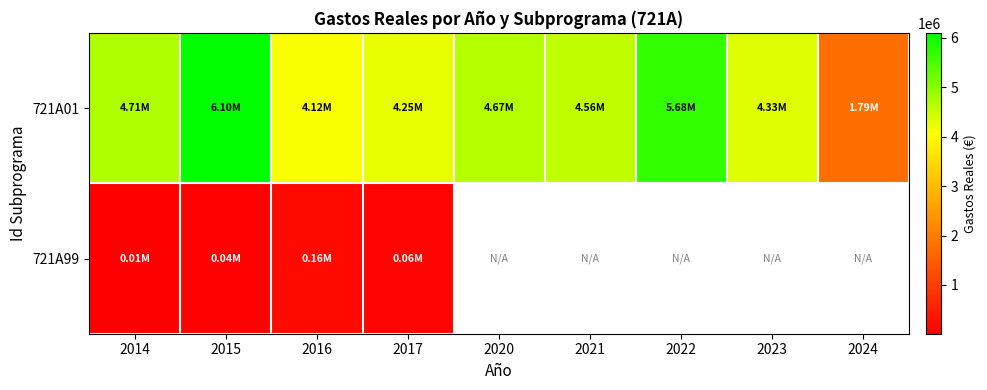

What is the sum of all 721A01 values?

40203723.4